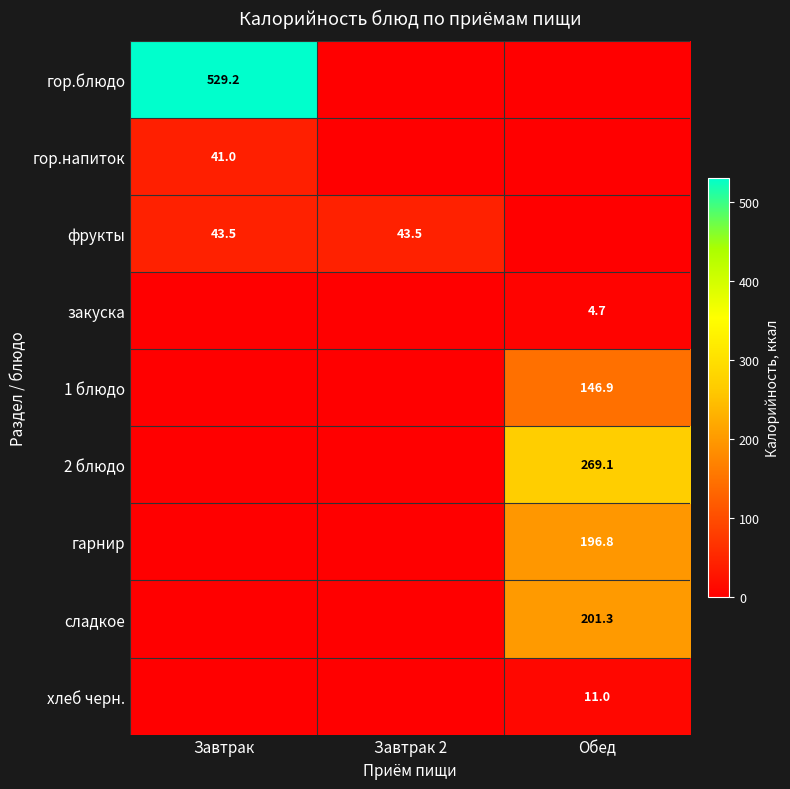

What is the sum of the фрукты values at Завтрак and Завтрак 2?

87.0